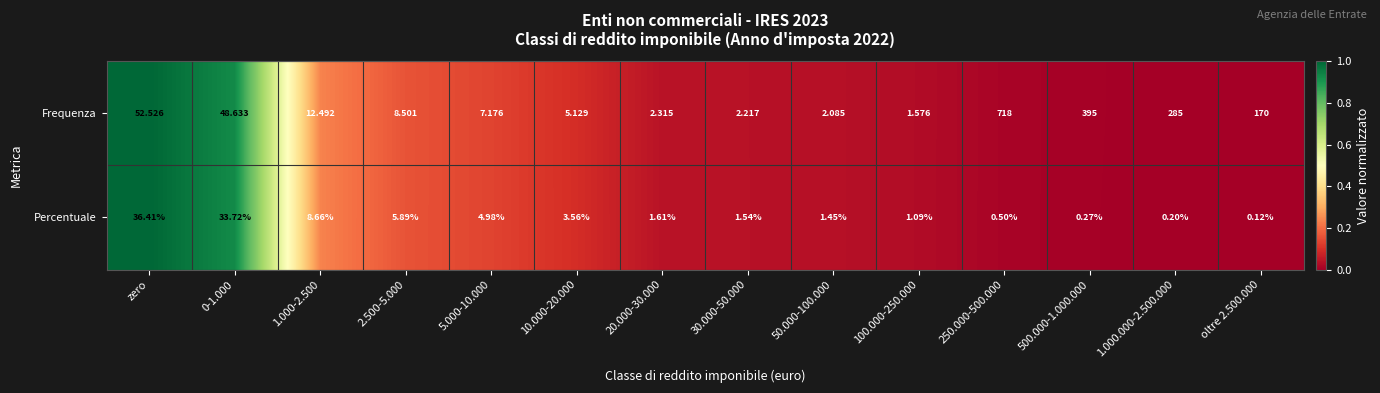

Rank the series at oltre 2.500.000 from lowest to highest value.

Percentuale, Frequenza